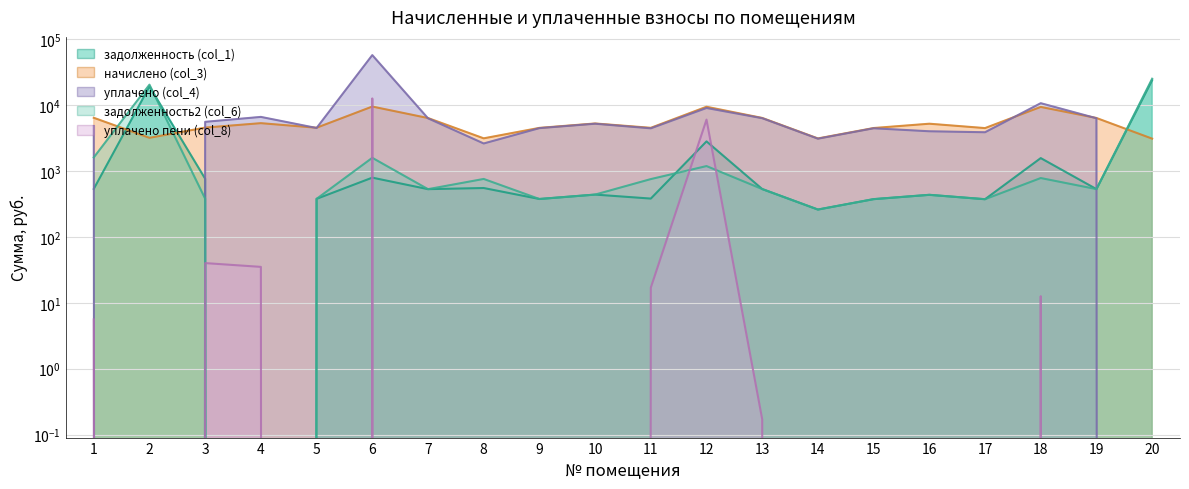

Rank the categories by задолженность2 (col_6) value from lowest to highest.

4, 14, 17, 15, 9, 5, 3, 16, 10, 7, 19, 13, 11, 8, 18, 12, 6, 1, 2, 20